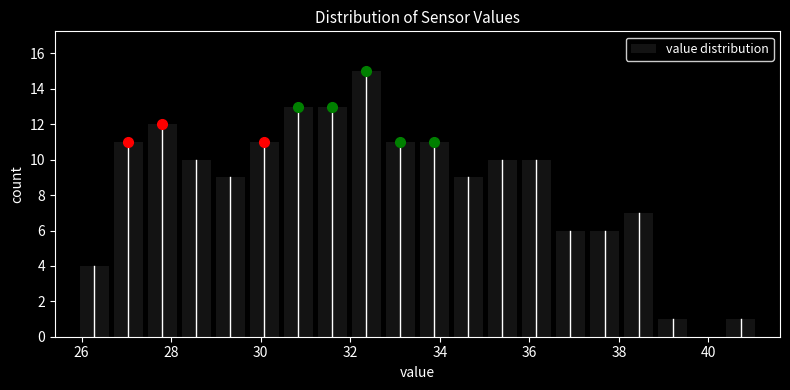

Read against the x-axis, roughly where is the centre of the tallest bar?

32.4